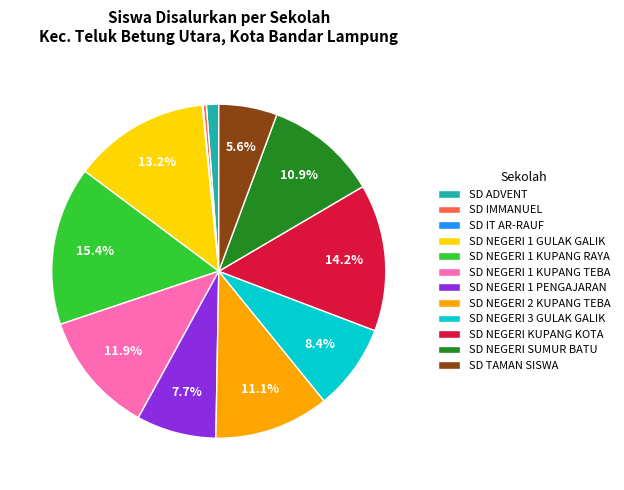

Do SD NEGERI 1 GULAK GALIK and SD NEGERI SUMUR BATU together represent more than half of the pie?

No